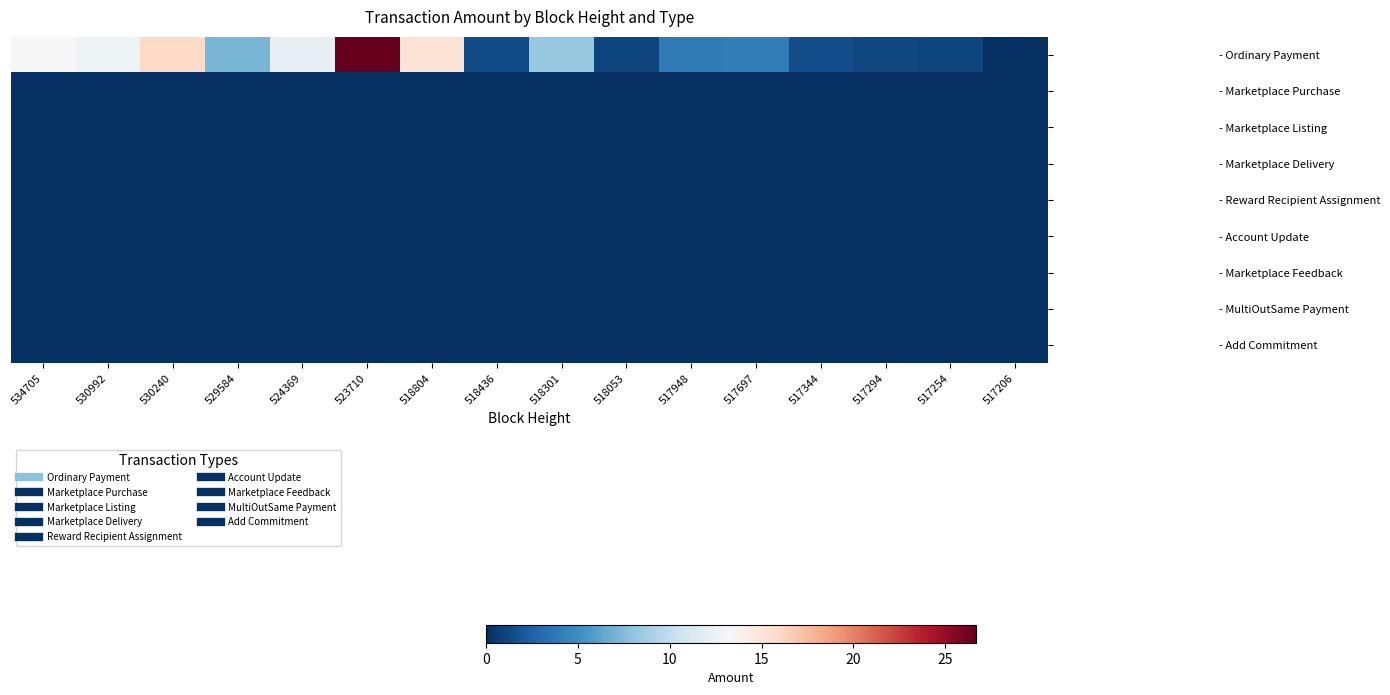

What is the spread (max minus min) of values at 518301?

8.3